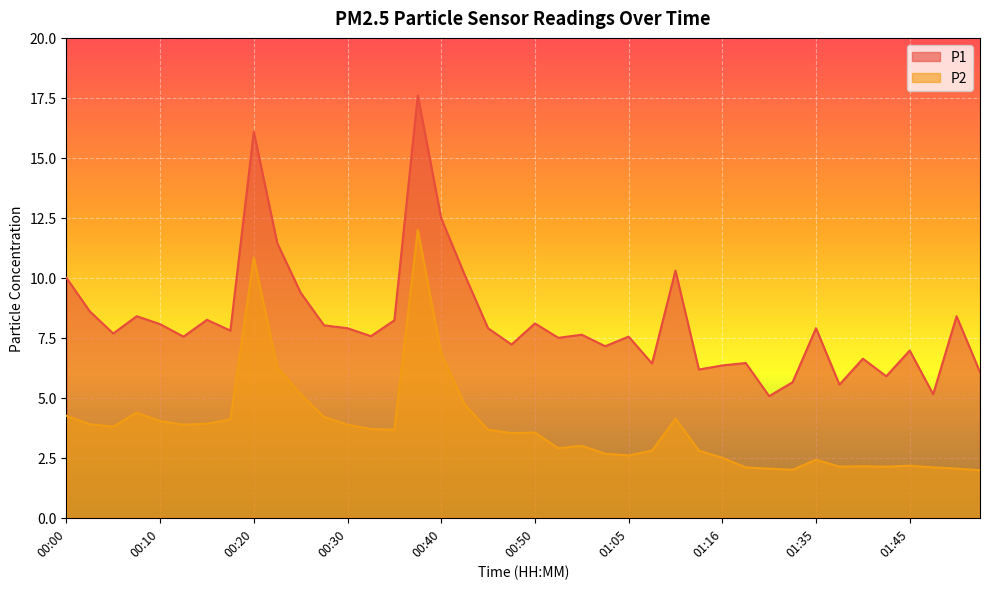

Is it true that P2 equals 6.3 at 00:22?

True